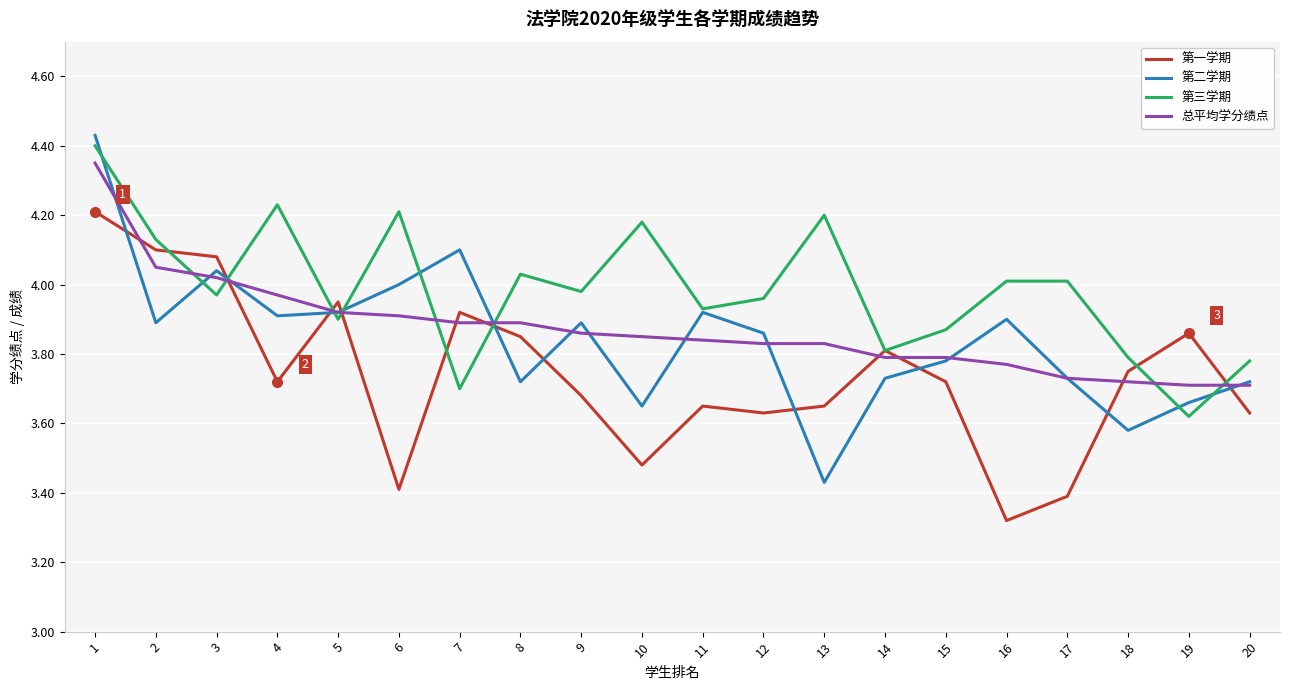

Which category has the lowest value across all series?

16